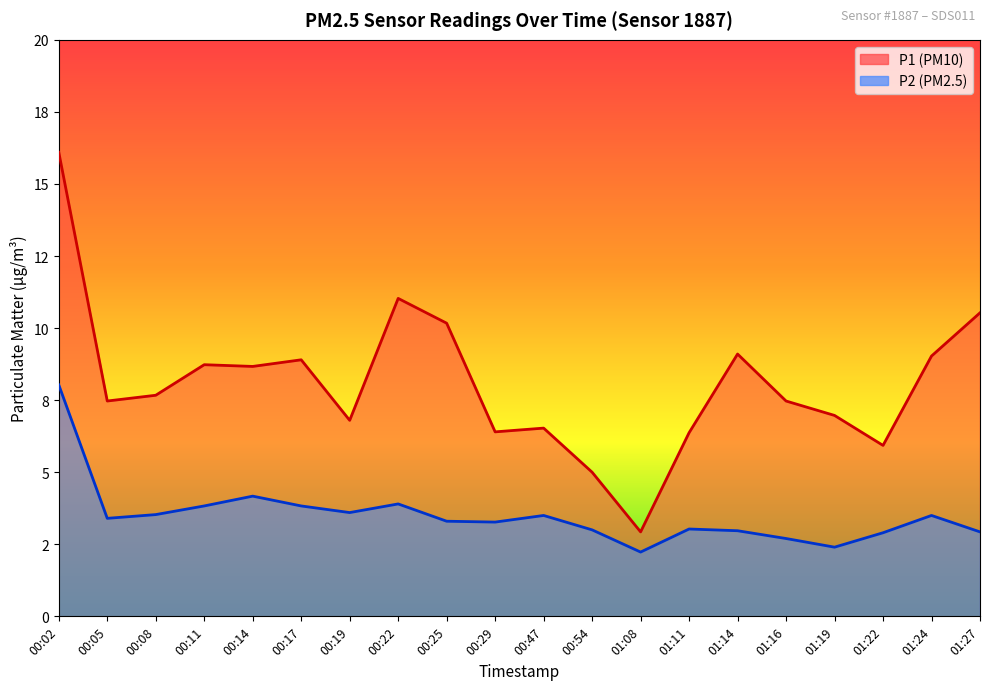

At which label is P2 closest to 5?

00:14